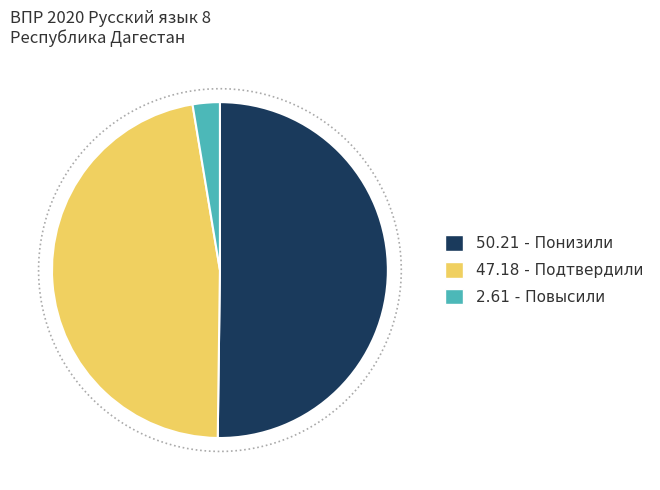

Count the number of slices in the pie.

3